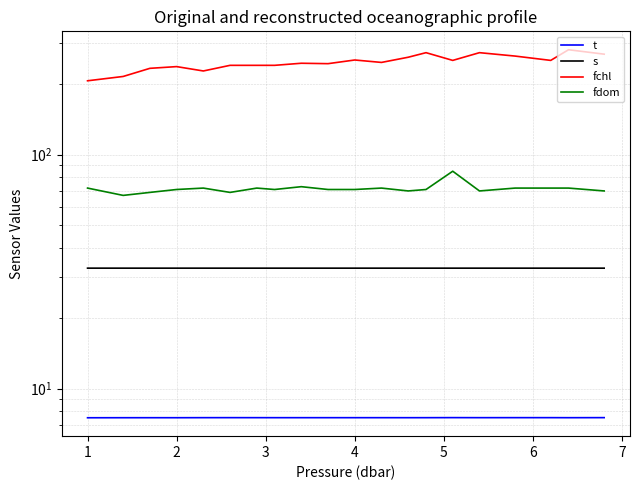

How many t values are between 7 and 8?

20